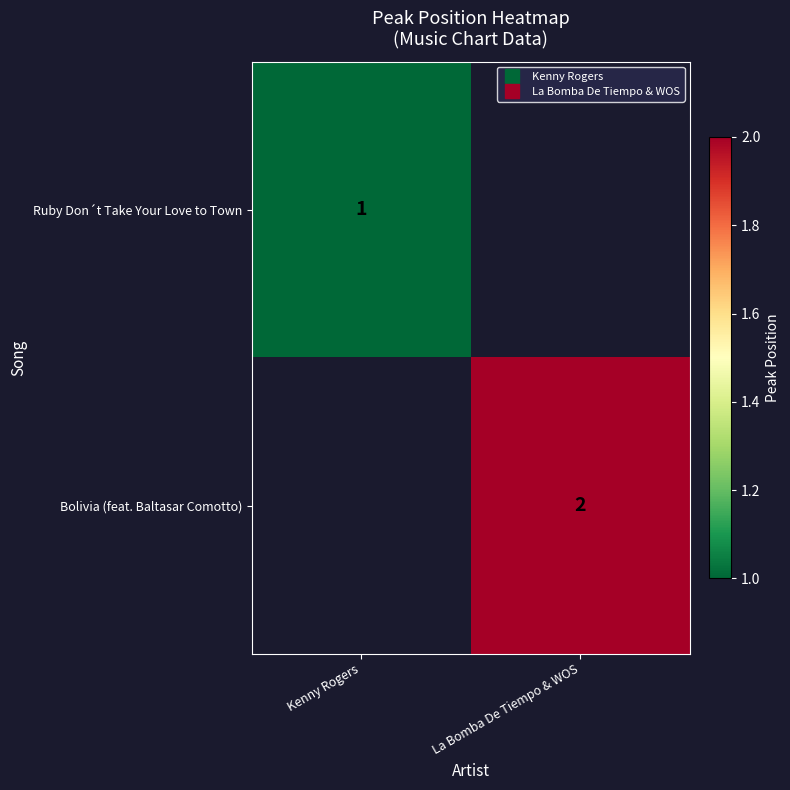

Is the value of Bolivia (feat. Baltasar Comotto) at Kenny Rogers greater than the value of Ruby Don´t Take Your Love to Town at La Bomba De Tiempo & WOS?

No